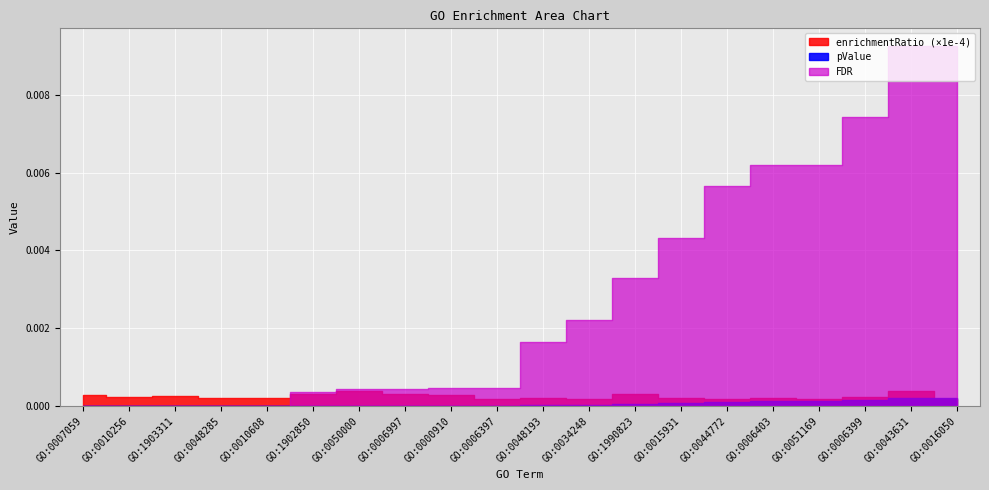

Is it true that pValue equals 0.0 at GO:0051169?

True